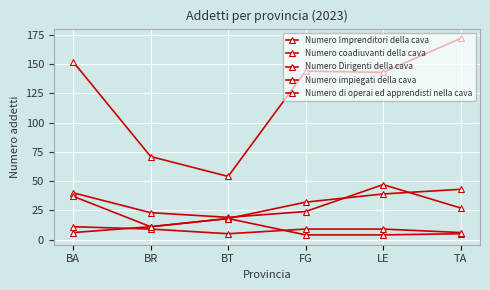

Reading left to right, what are all the values shown in this chart?

Numero Imprenditori della cava: 40	23	19	24	47	27
Numero coadiuvanti della cava: 6	11	18	4	4	5
Numero Dirigenti della cava: 11	9	5	9	9	6
Numero impiegati della cava: 37	11	18	32	39	43
Numero di operai ed apprendisti nella cava: 152	71	54	144	143	172